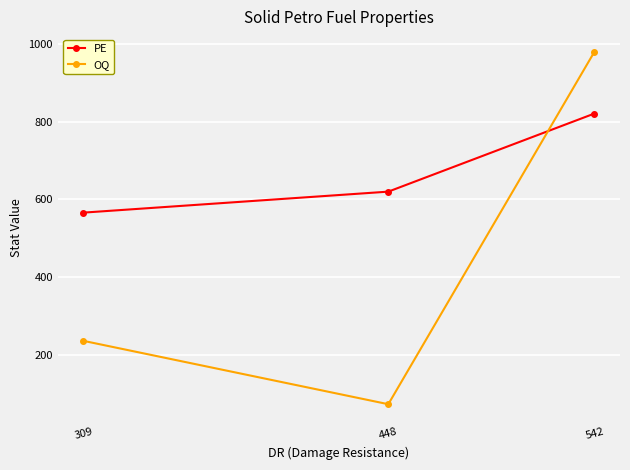

Reading left to right, extract all data points from this chart.

PE: 309=566	448=620	542=821
OQ: 309=236	448=73	542=980